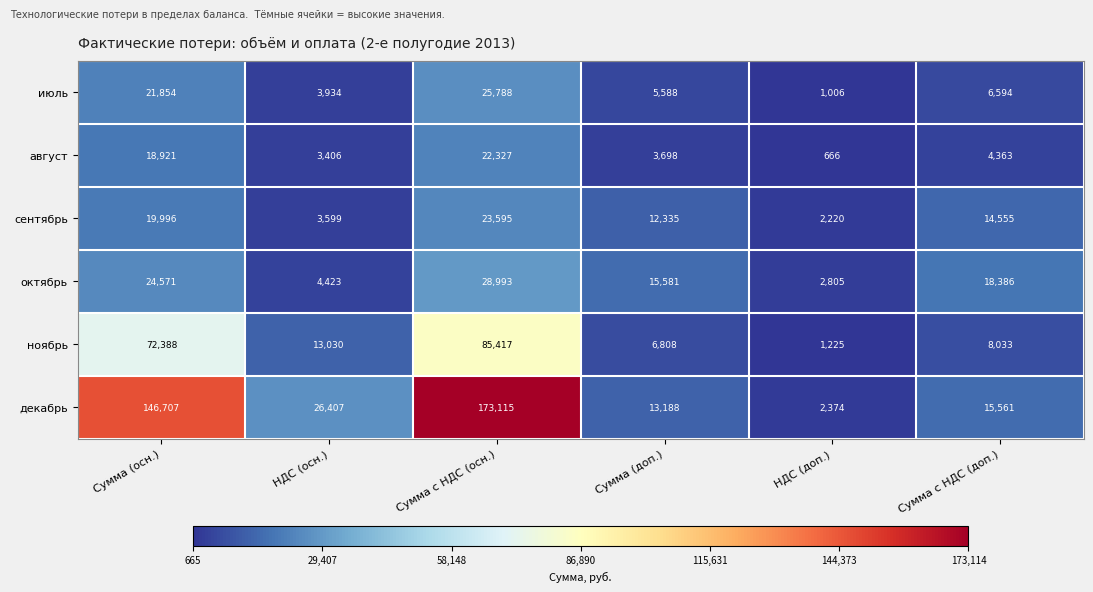

What is the difference between the second highest and second lowest values in the август series?

15515